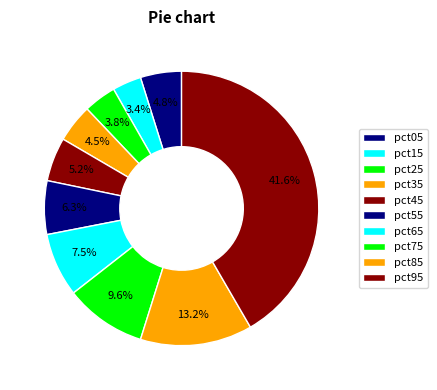

How many segments does this pie chart have?

10